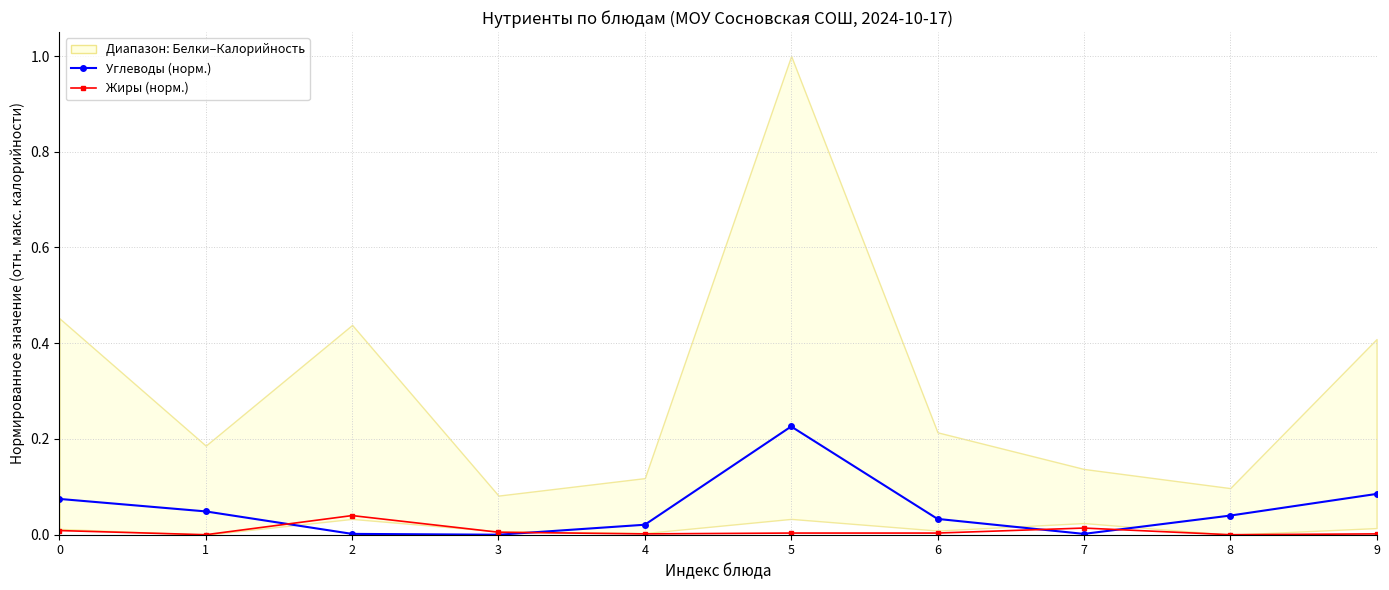

True or false: Жиры (норм.) has a value of 0.0 at 1.

True